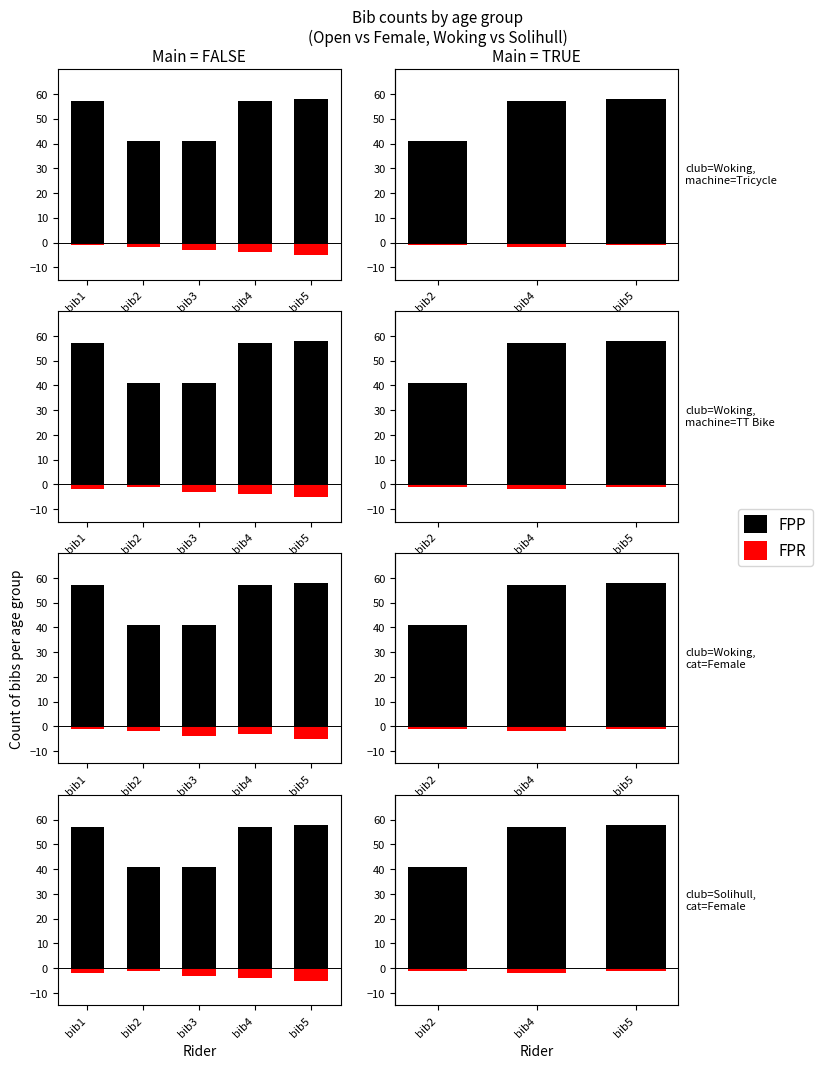

True or false: FPP has a value of 9 at bib2.

False